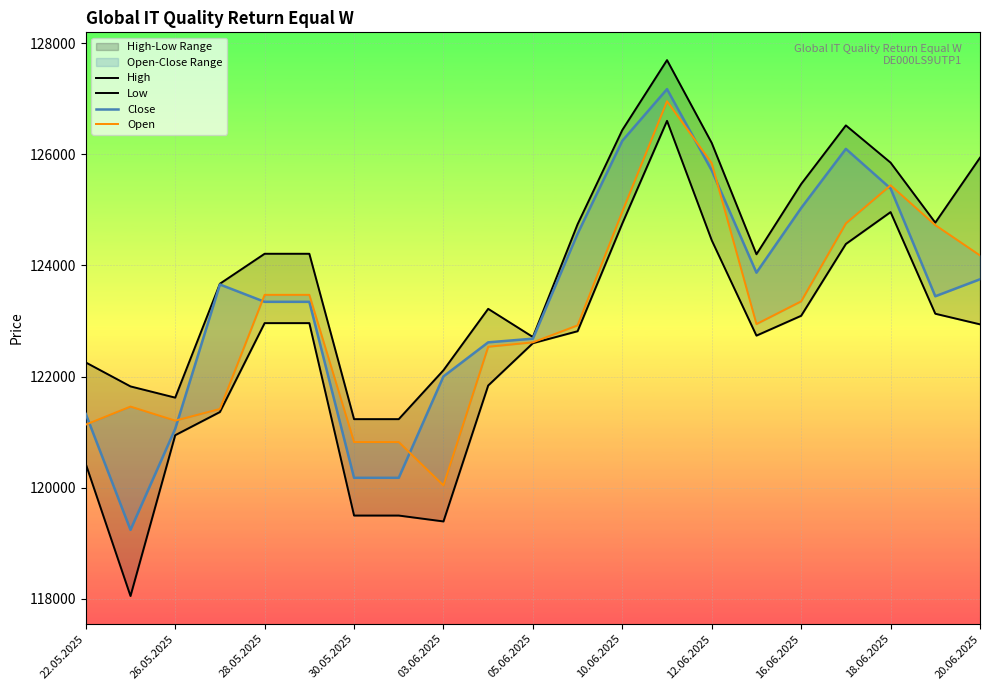

Is it true that Close equals 186859 at 28.05.2025?

False